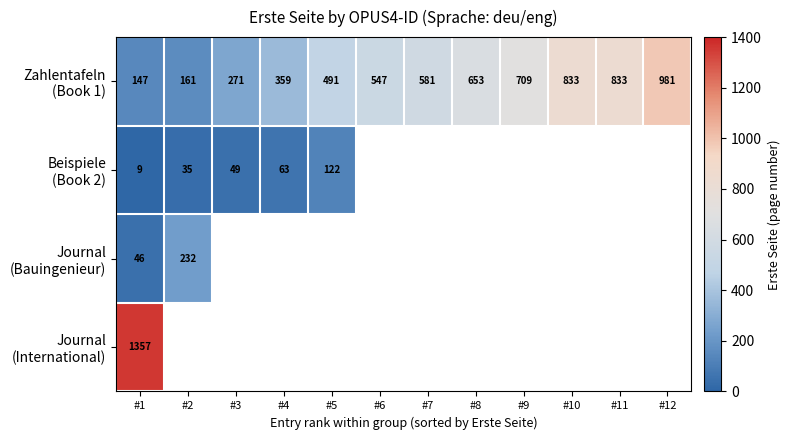

At how many categories does at least one series exceed 1309?

1